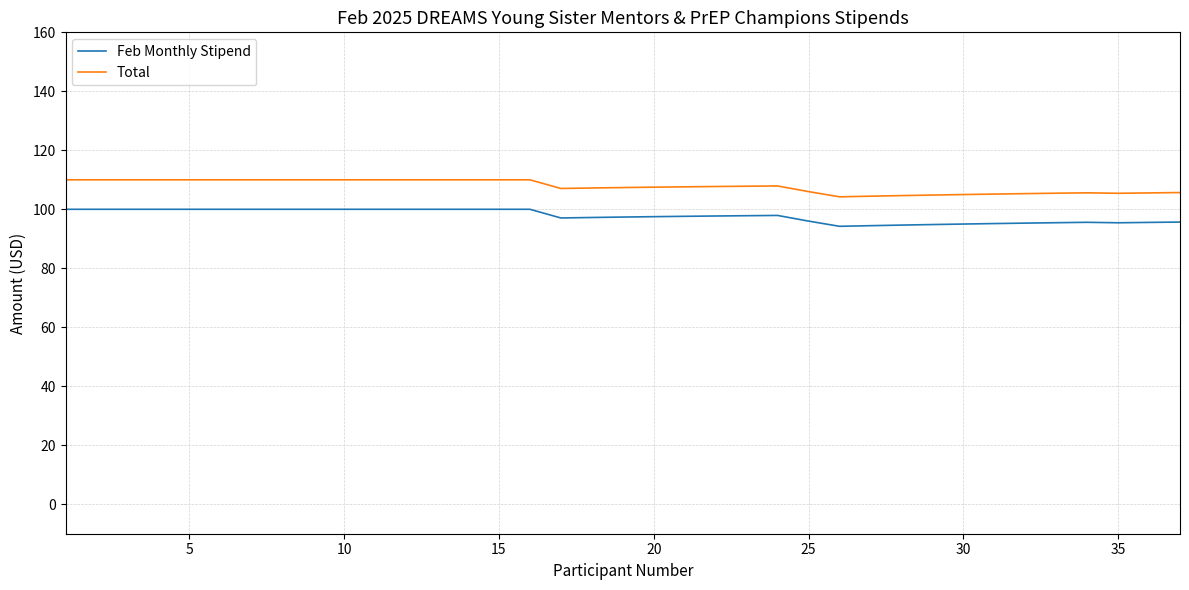

What is the lowest value of the Total series?

104.2